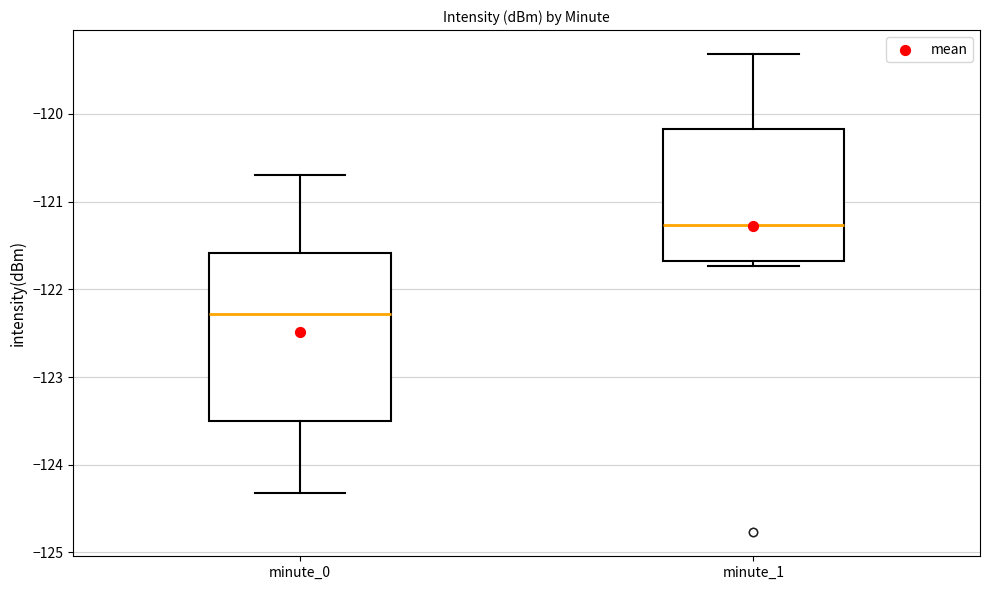

Reading left to right, transcribe this box plot: for each box, give where its median line is, the range the box spans, and where its two whiskers end, as read against the y-axis. The values are not printed on the chart, so give them approximately, as read against the axis.

minute_0: median -122.3, box -123.5 to -121.6, whiskers -124.3 to -120.7
minute_1: median -121.3, box -121.7 to -120.2, whiskers -121.7 (just below the box's lower edge) to -119.3